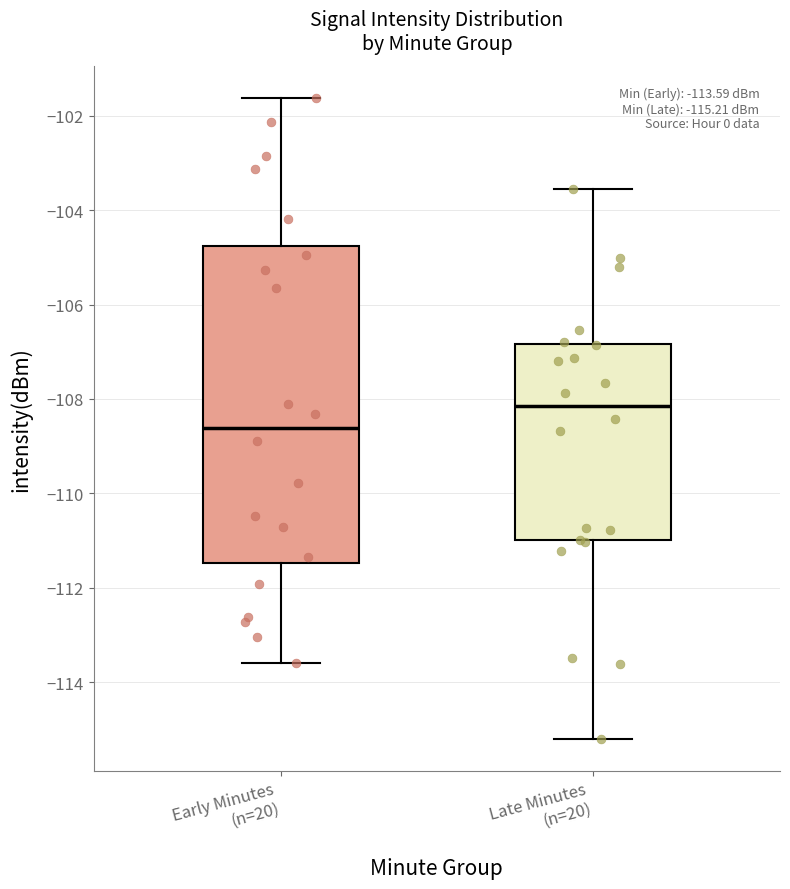

Which box is the tallest, from its lower edge to its upper edge?

Early Minutes (n=20)